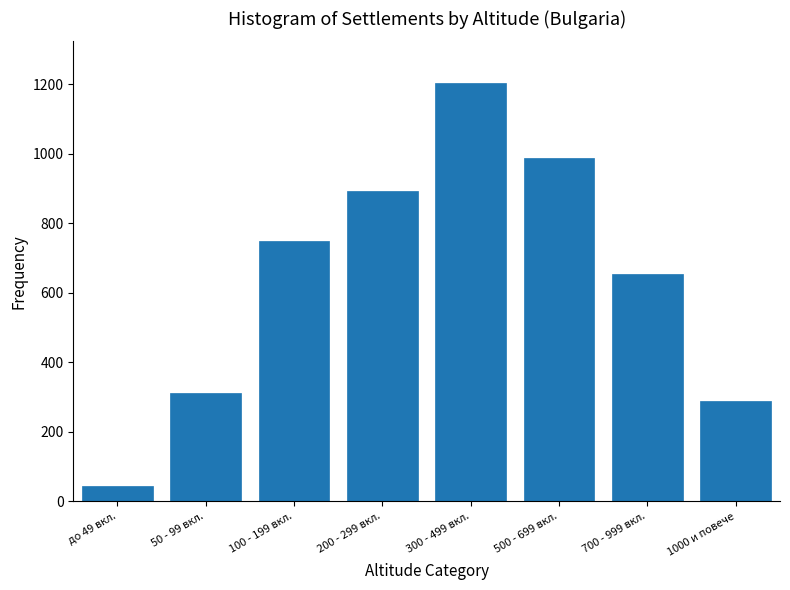

Reading left to right, list all the values displayed in this chart.

до 49 вкл.=45	50 - 99 вкл.=312	100 - 199 вкл.=748	200 - 299 вкл.=892	300 - 499 вкл.=1203	500 - 699 вкл.=987	700 - 999 вкл.=654	1000 и повече=289